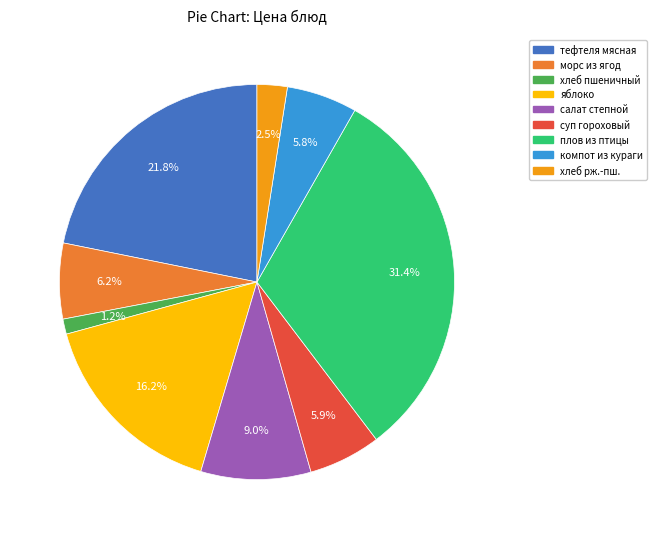

How many segments does this pie chart have?

9